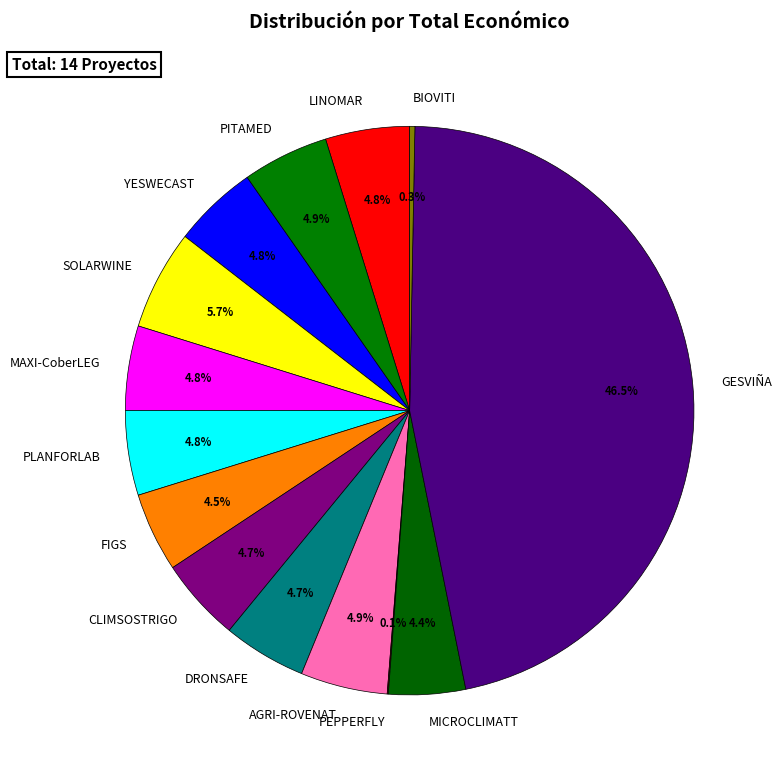

Between GESVIÑA and SOLARWINE, which is larger?

GESVIÑA